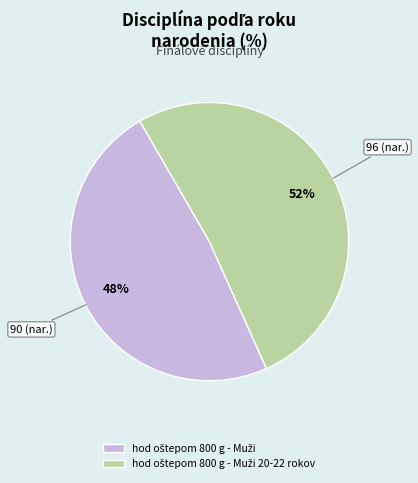

To the nearest percent, what is the average slice percentage?

50%